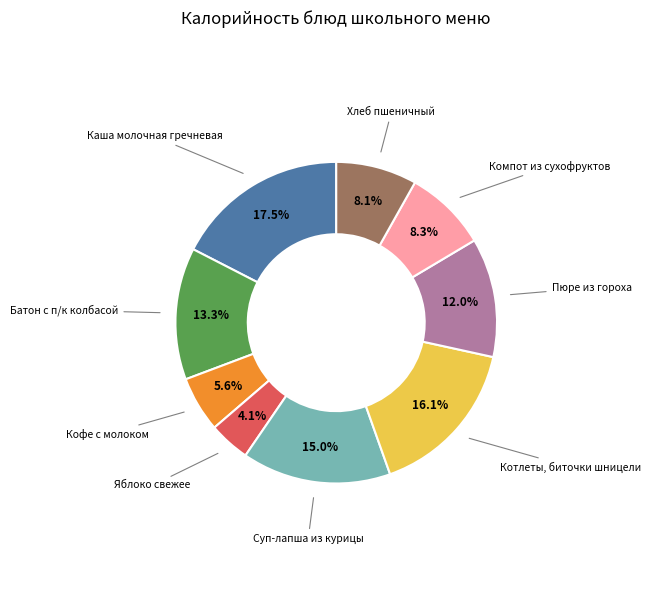

Is there any slice that represents more than half of the pie?

No